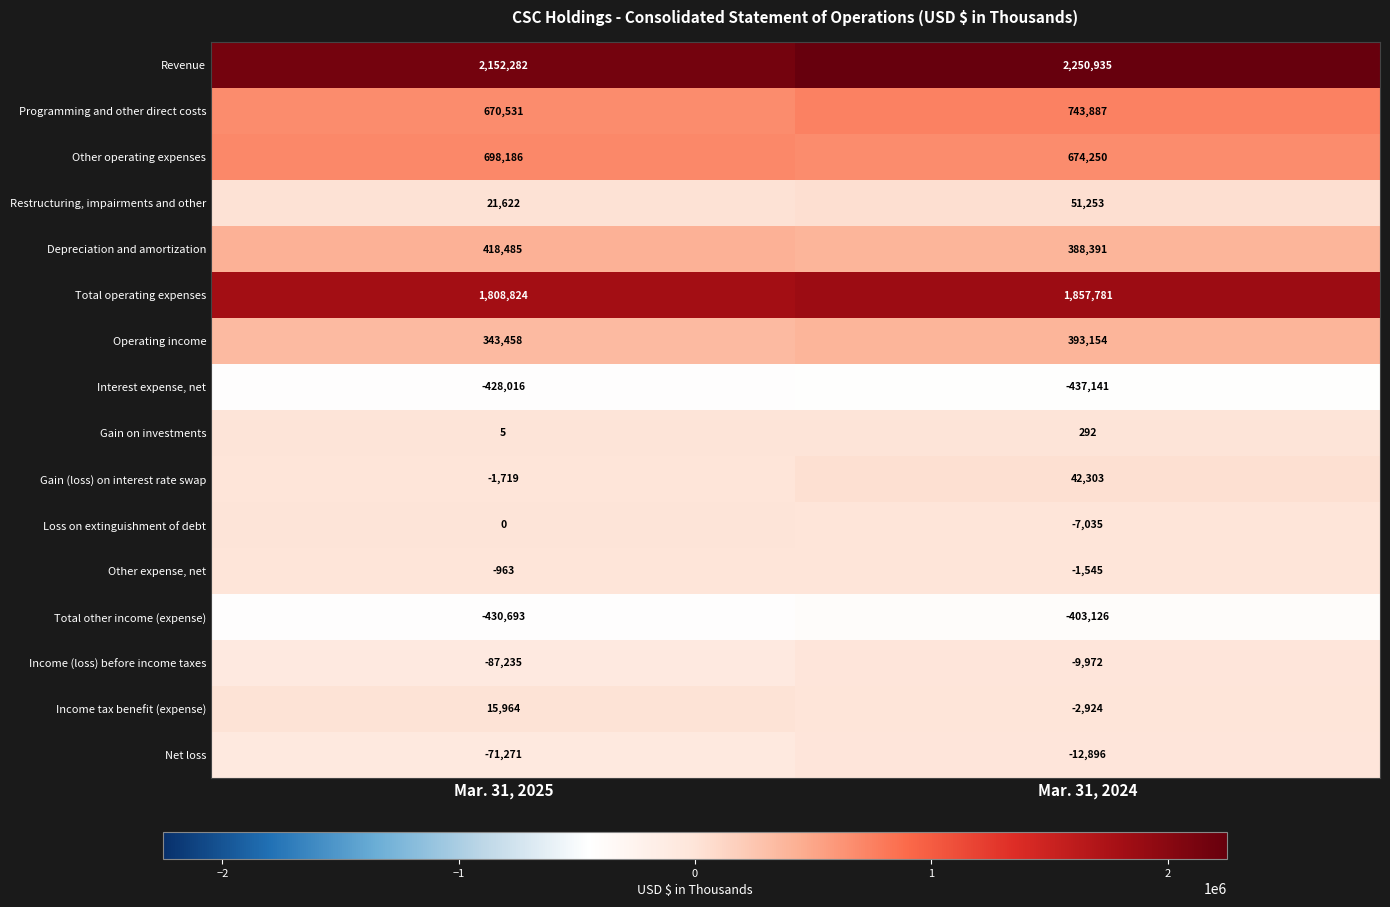

Which category has the lowest value in the Total other income (expense) series?

Mar. 31, 2025